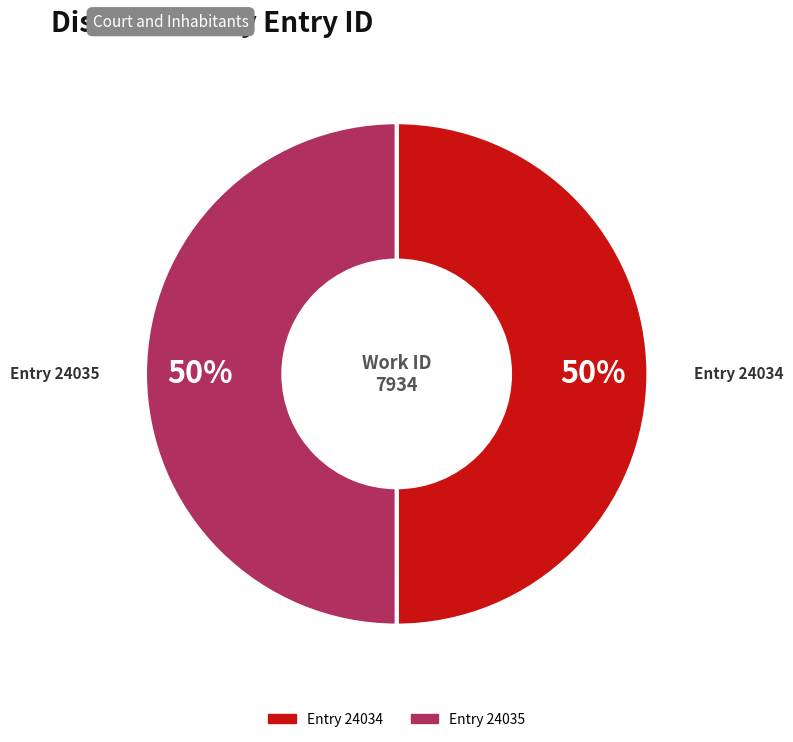

To the nearest percent, what is the average slice percentage?

50%